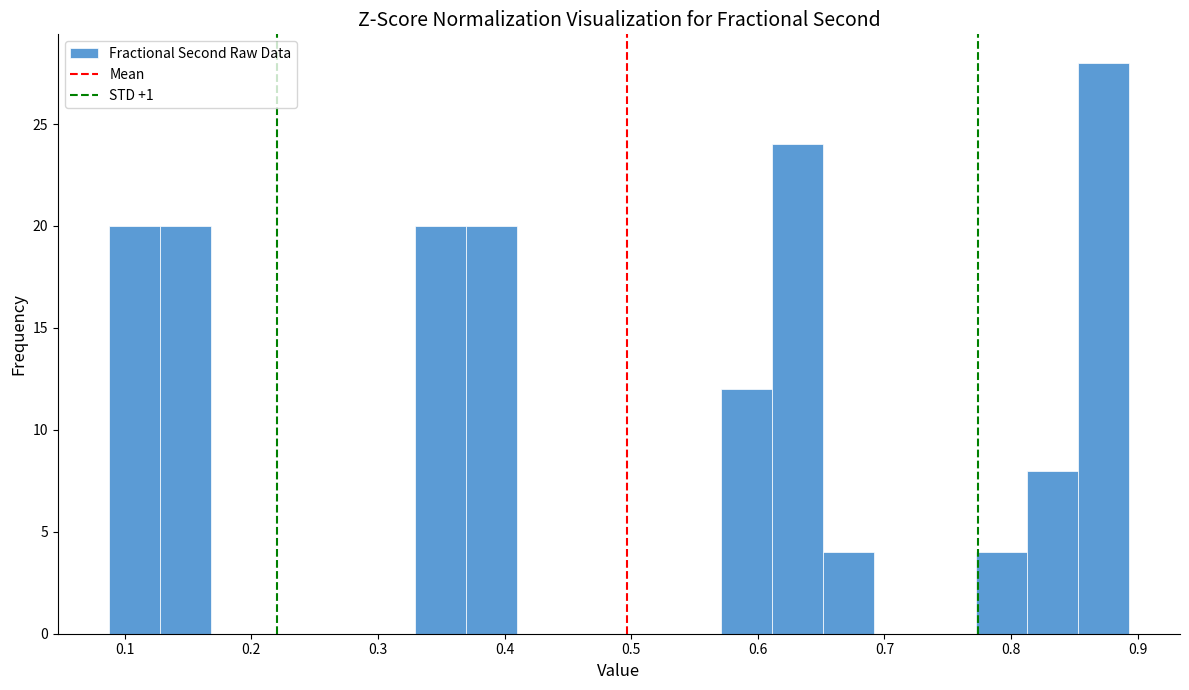

Reading left to right, transcribe this chart: for each bar, give the range it covers on the x-axis and its height. Neither the bar edges nor the heights are printed on the chart, so give them approximately, as read against the axes.

0.09 to 0.13: 20
0.13 to 0.17: 20
0.17 to 0.21: 0
0.21 to 0.25: 0
0.25 to 0.29: 0
0.29 to 0.33: 0
0.33 to 0.37: 20
0.37 to 0.41: 20
0.41 to 0.45: 0
0.45 to 0.49: 0
0.49 to 0.53: 0
0.53 to 0.57: 0
0.57 to 0.61: 12
0.61 to 0.65: 24
0.65 to 0.69: 4
0.69 to 0.73: 0
0.73 to 0.77: 0
0.77 to 0.81: 4
0.81 to 0.85: 8
0.85 to 0.89: 28